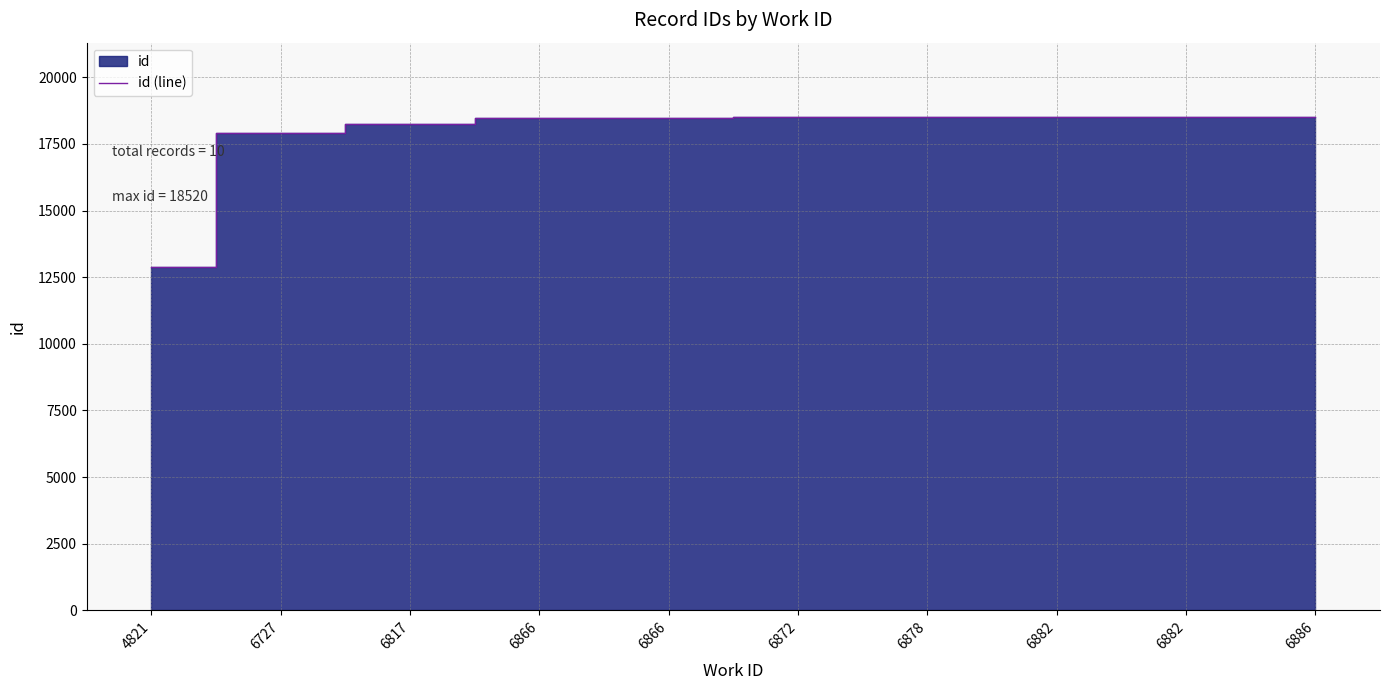

Approximately how many times larger is the value at 6872 compared to 6817?

1.0